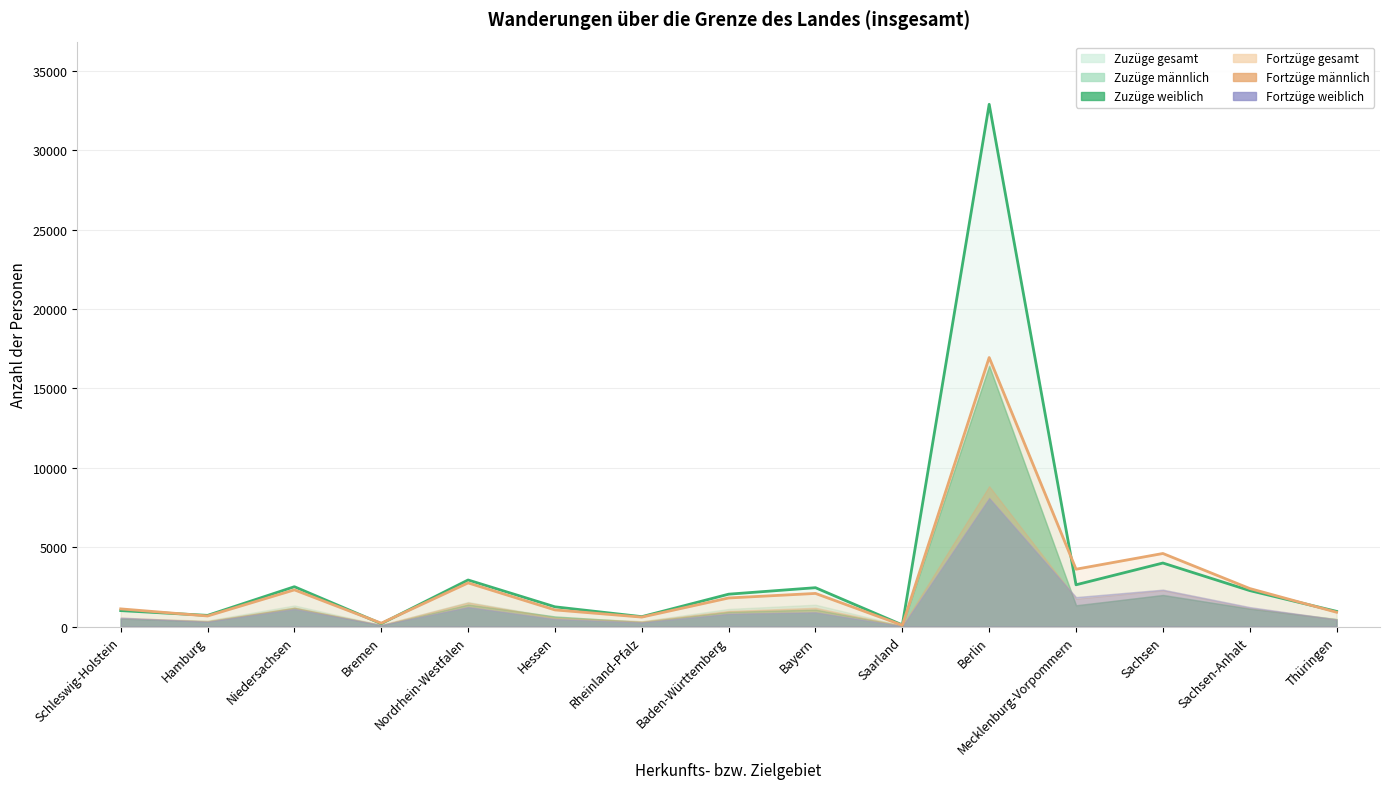

In Zuzüge männlich, how many points are higher than both neighbors (excluding endpoints)?

5